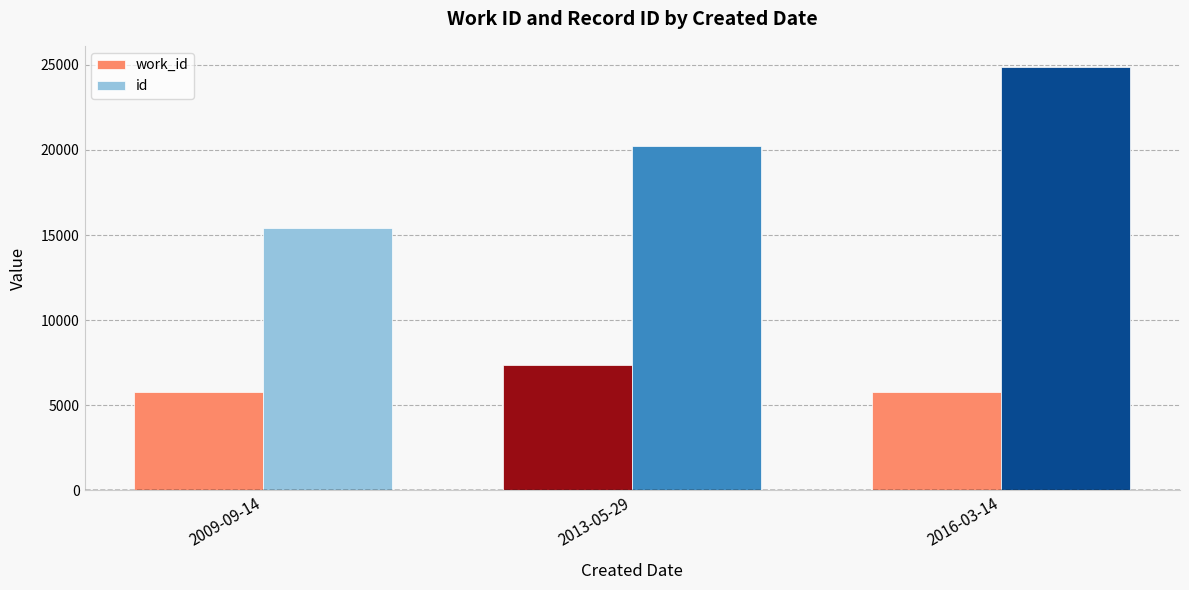

How many data points does each series have?

3